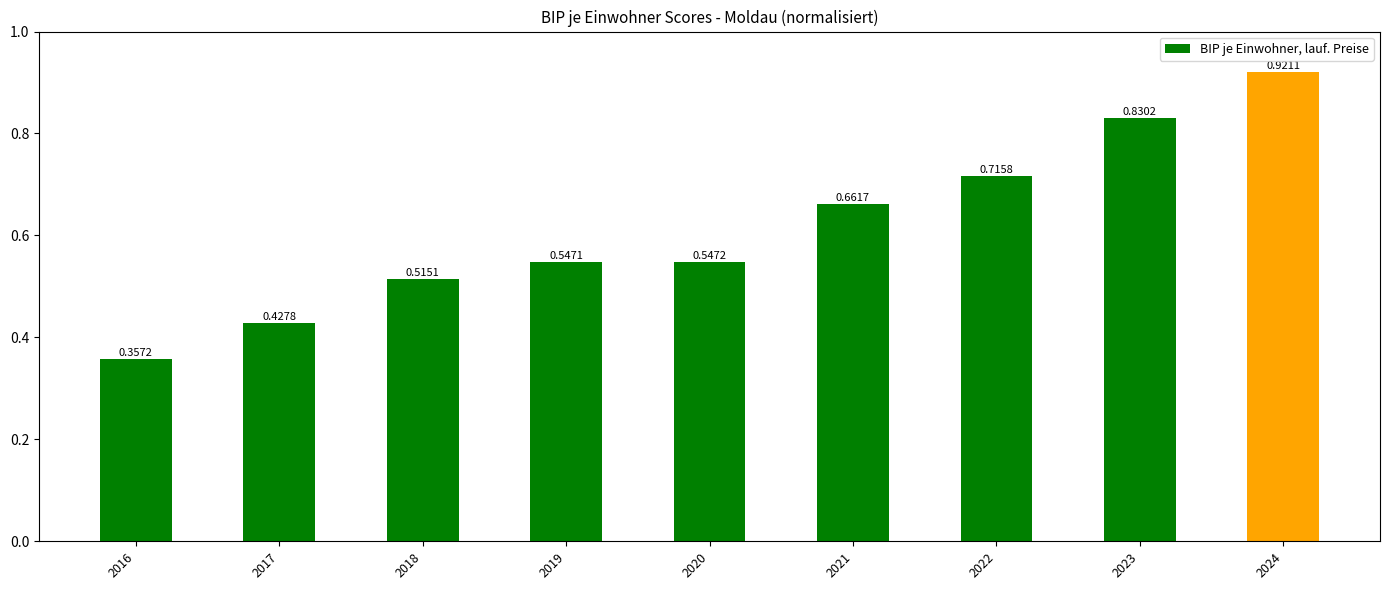

List the labels in order of value, smallest first.

2016, 2017, 2018, 2019, 2020, 2021, 2022, 2023, 2024